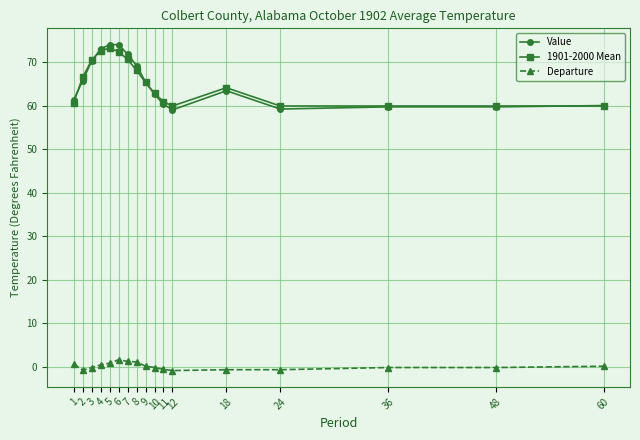

What is the average value of the Value series?

65.2